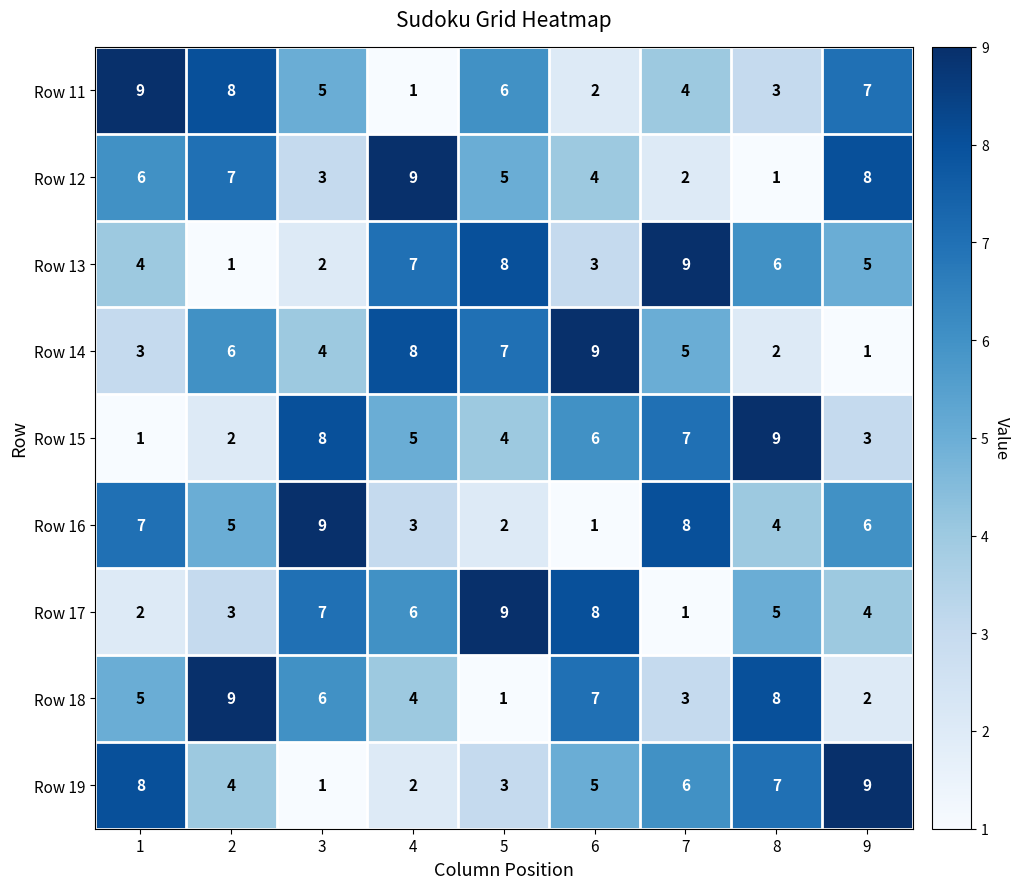

At 9, list the series in order from smallest to largest.

Row 14, Row 18, Row 15, Row 17, Row 13, Row 16, Row 11, Row 12, Row 19